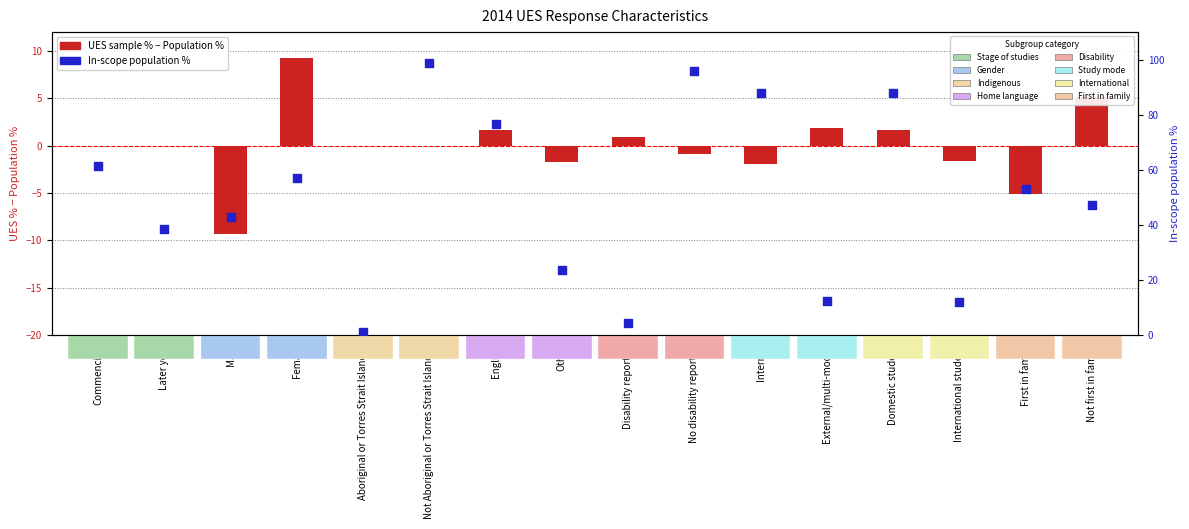

At which category is the sum across all series the highest?

Not Aboriginal or Torres Strait Islander